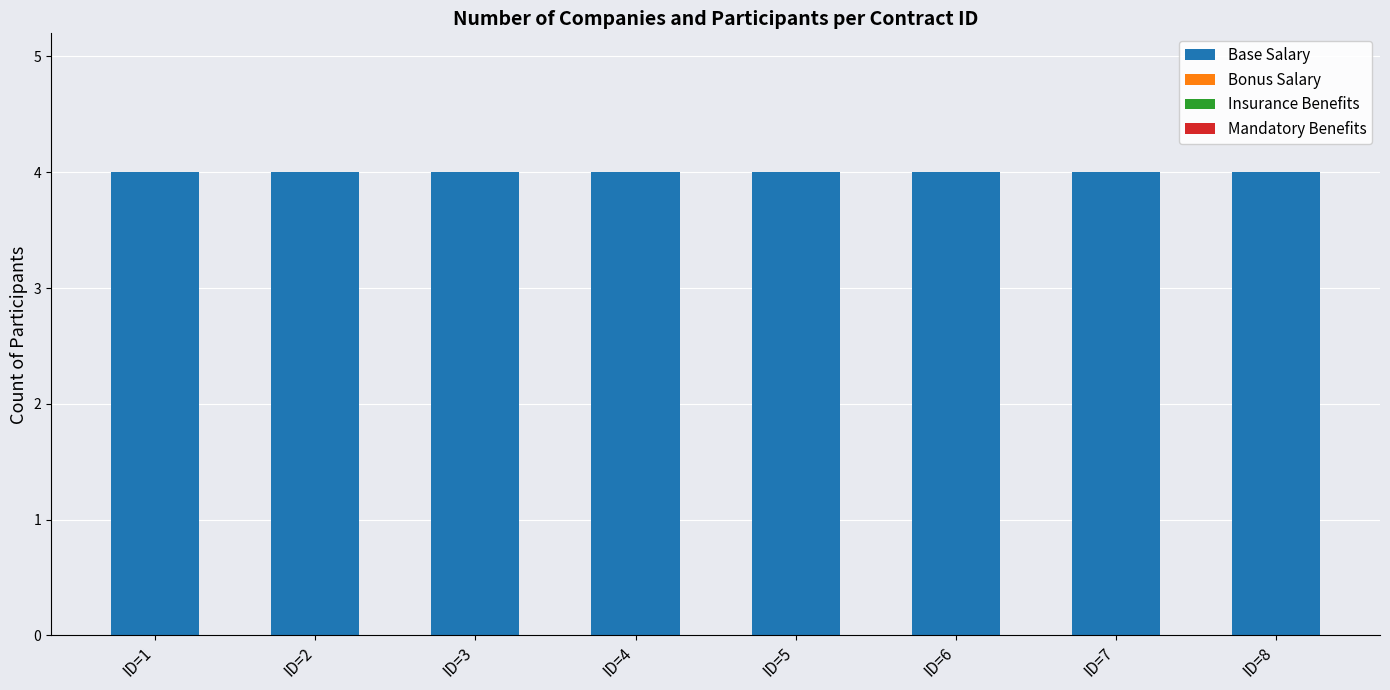

At which category does the chart reach its peak across all series?

ID=1